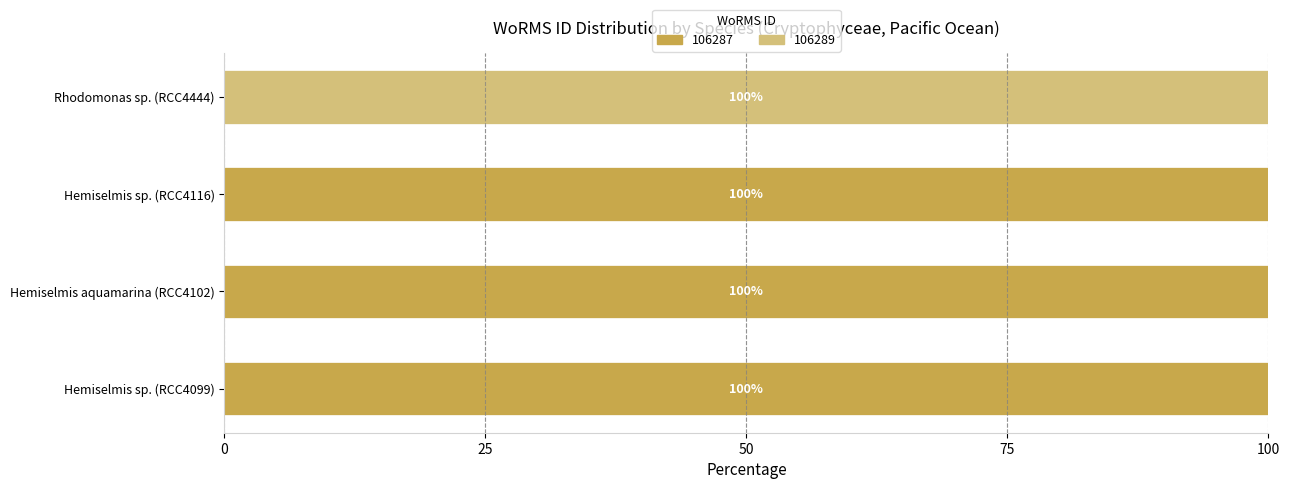

What is the sum of the 106287 values at Hemiselmis sp. (RCC4099) and Hemiselmis aquamarina (RCC4102)?

200